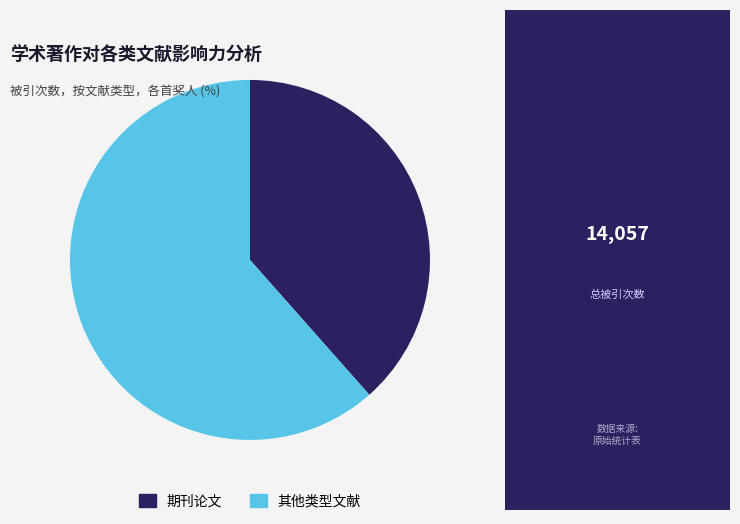

Which has a higher value, 期刊论文 or 其他类型文献?

其他类型文献